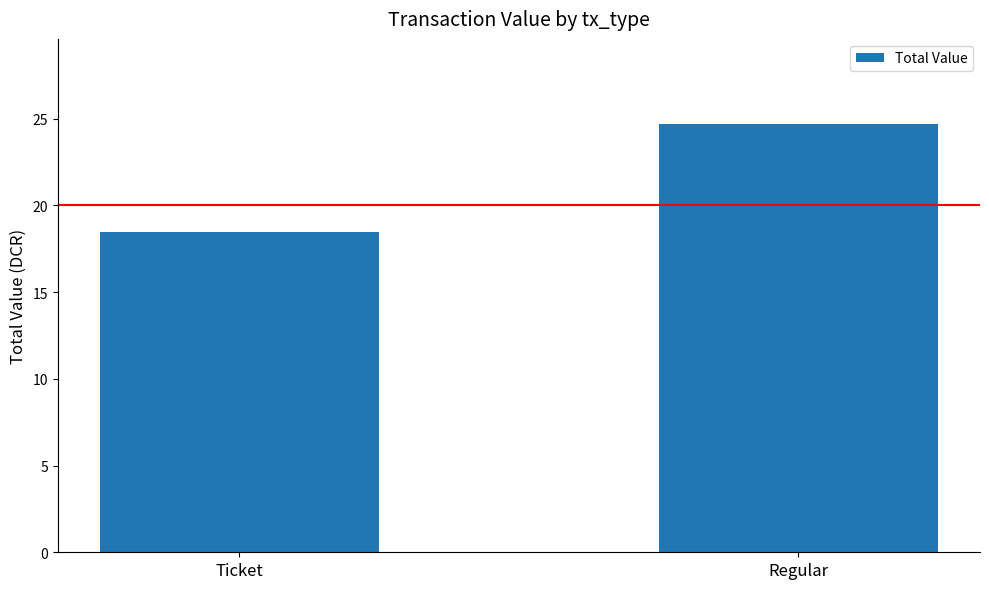

List the labels in order of value, smallest first.

Ticket, Regular